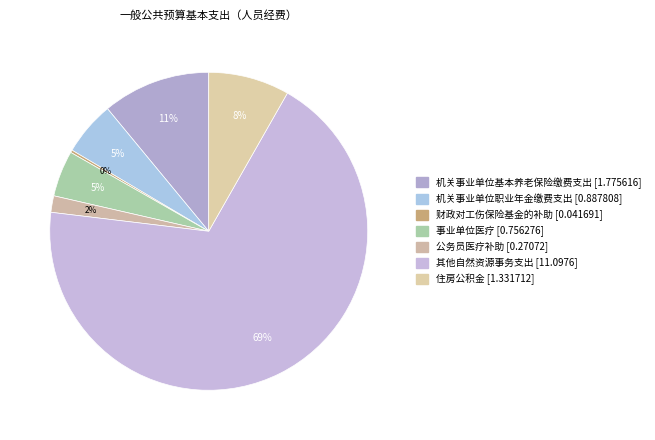

To the nearest percent, what is the difference between the largest and smallest slice percentages?

68%